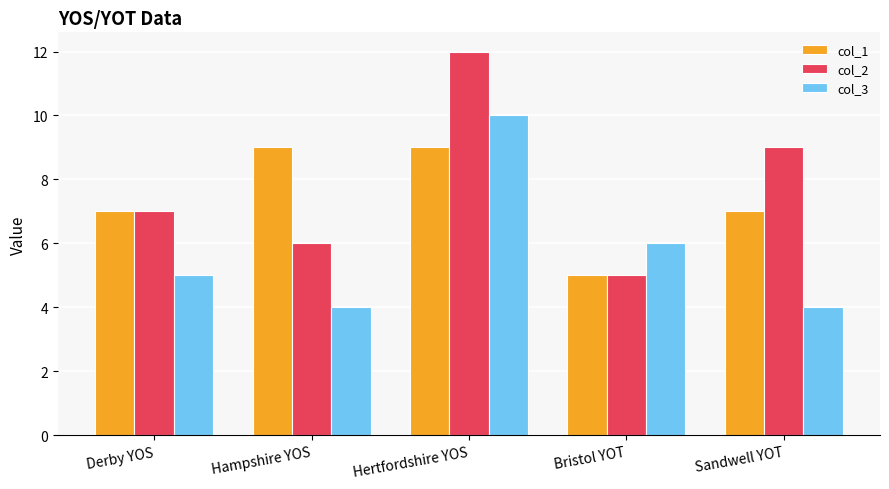

Is it true that col_3 equals 10 at Hertfordshire YOS?

True